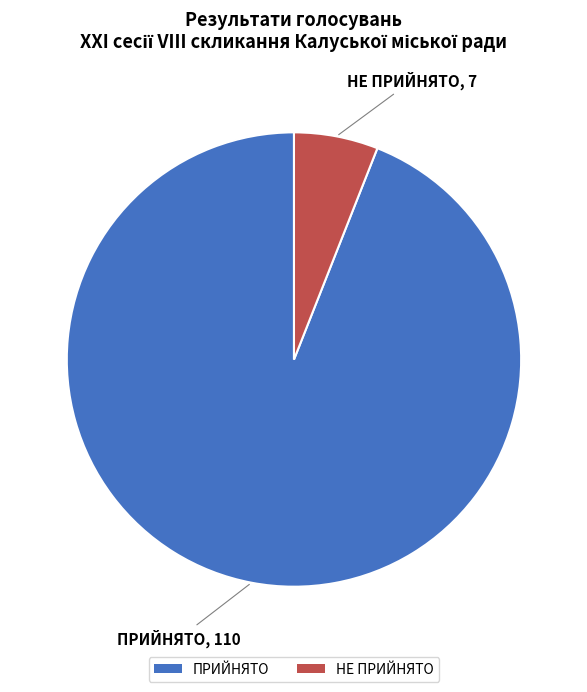

Does any single category account for the majority?

Yes